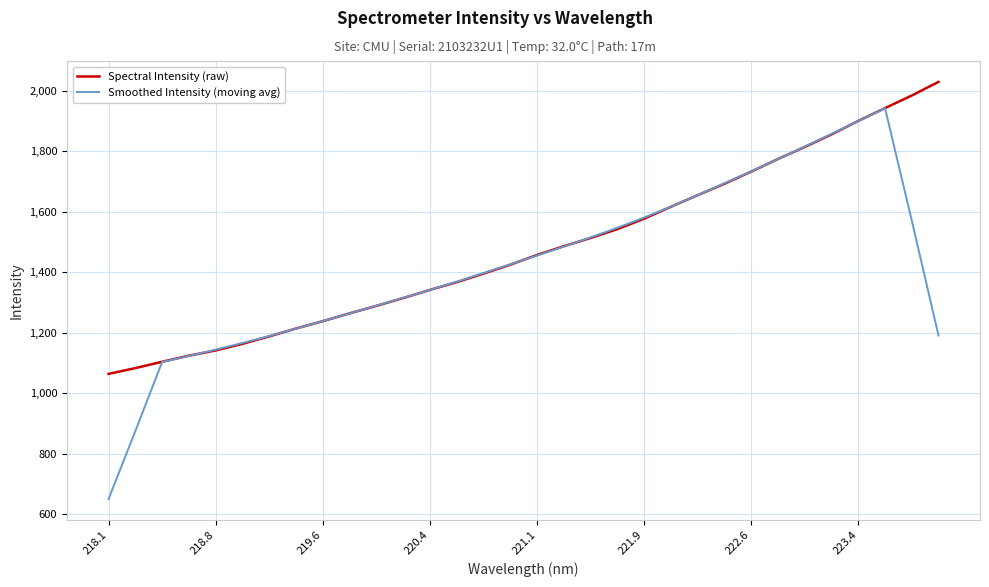

Which series has the widest spread of values?

Smoothed Intensity (moving avg)